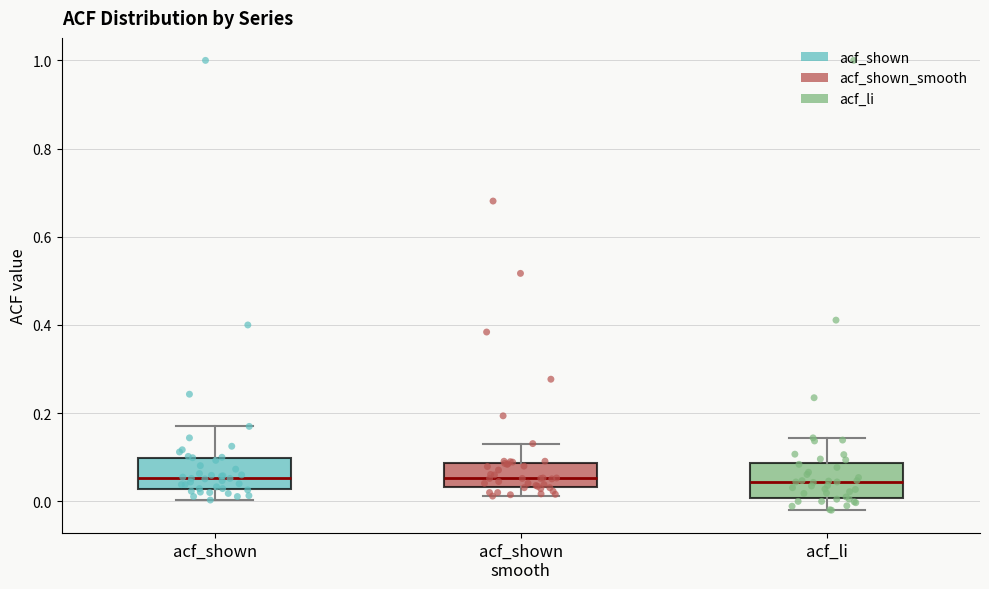

Reading left to right, read every box against the y-axis: the position of its median line, the range the box covers, and the ends of its whiskers. The values are not printed on the chart, so give them approximately, as read against the axis.

acf_shown: median 0.06, box 0.02 to 0.10, whiskers 0.00 to 0.18
acf_shown smooth: median 0.06, box 0.04 to 0.08, whiskers 0.02 to 0.14
acf_li: median 0.04, box 0.00 to 0.08, whiskers -0.02 to 0.14